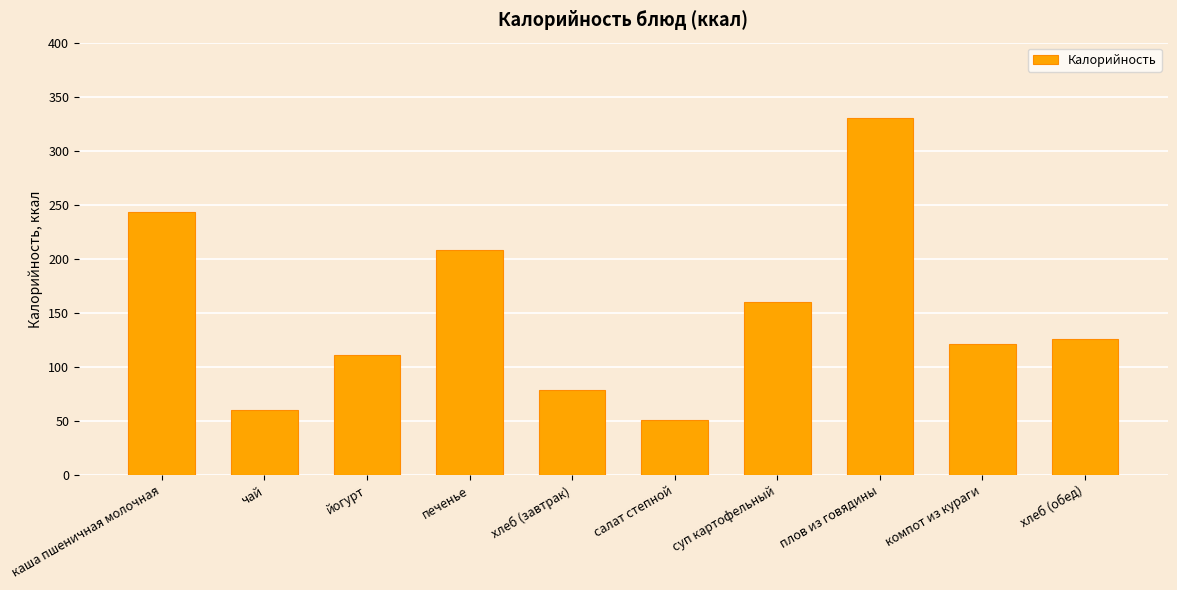

Is it true that the value at хлеб (завтрак) is 29.6?

False